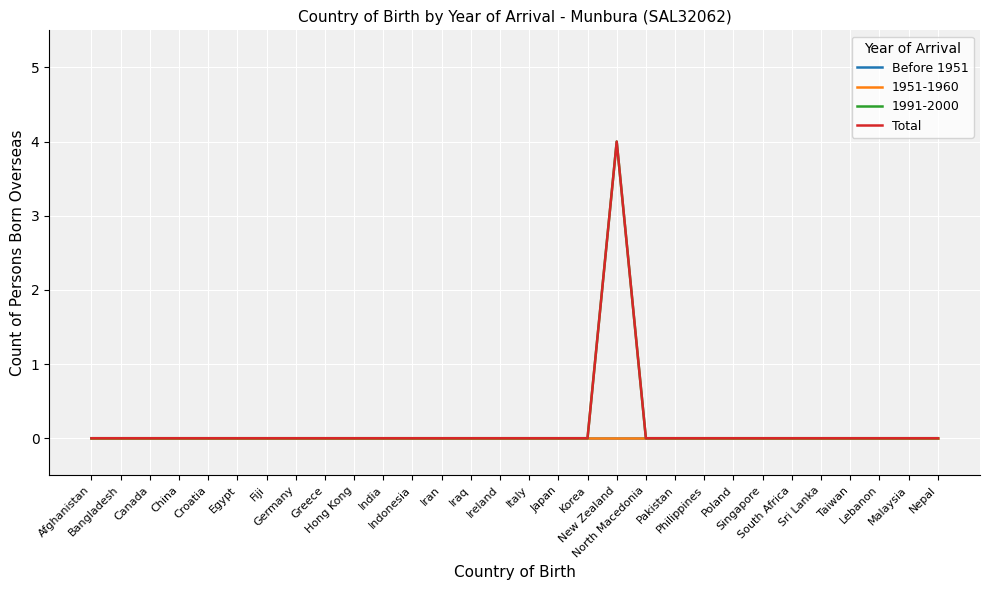

Which category has the lowest value in the Before 1951 series?

Afghanistan